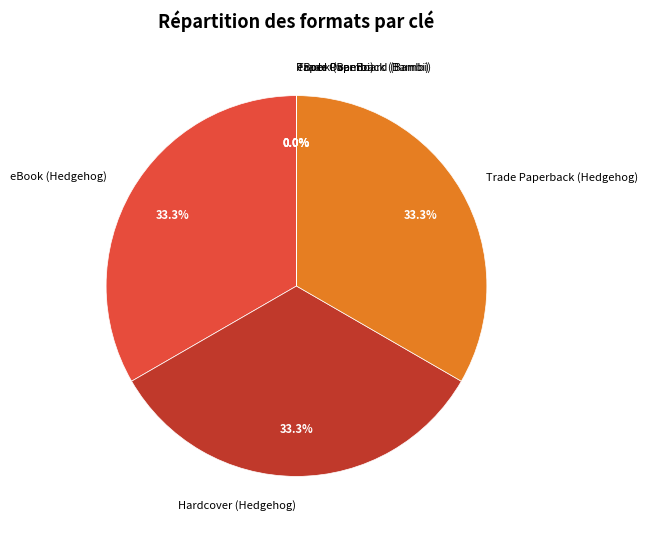

What percentage is NOT represented by eBook (Hedgehog)?

66.7%